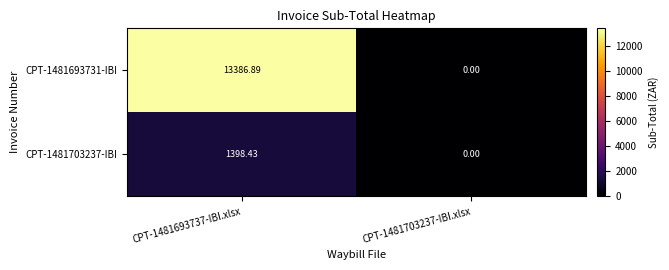

Is the value of CPT-1481693731-IBI at CPT-1481693737-IBI.xlsx greater than the value of CPT-1481703237-IBI at CPT-1481693737-IBI.xlsx?

Yes